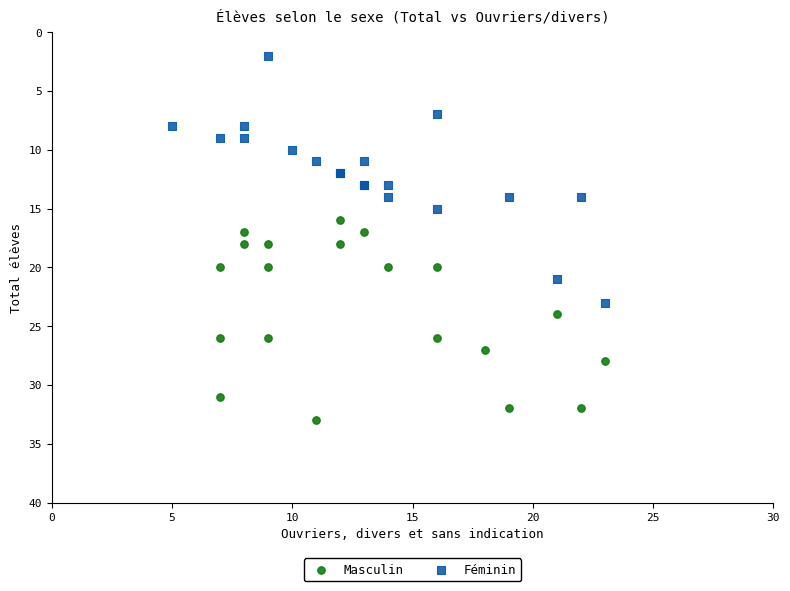

Which series has the largest Y range (max minus min)?

Féminin